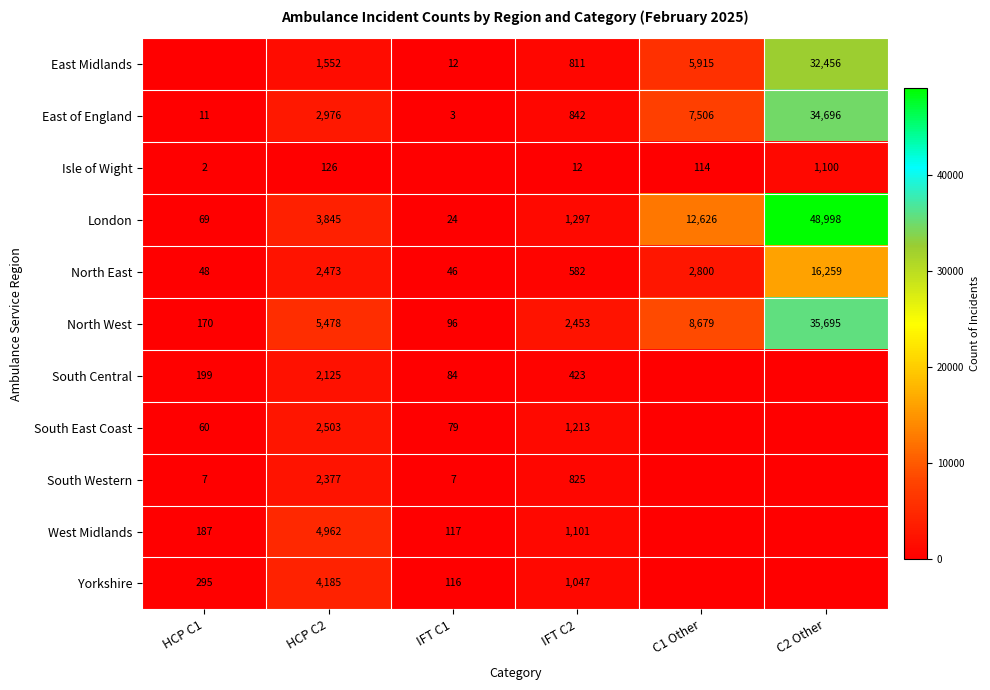

What is the difference between the East Midlands values at IFT C2 and HCP C2?

741